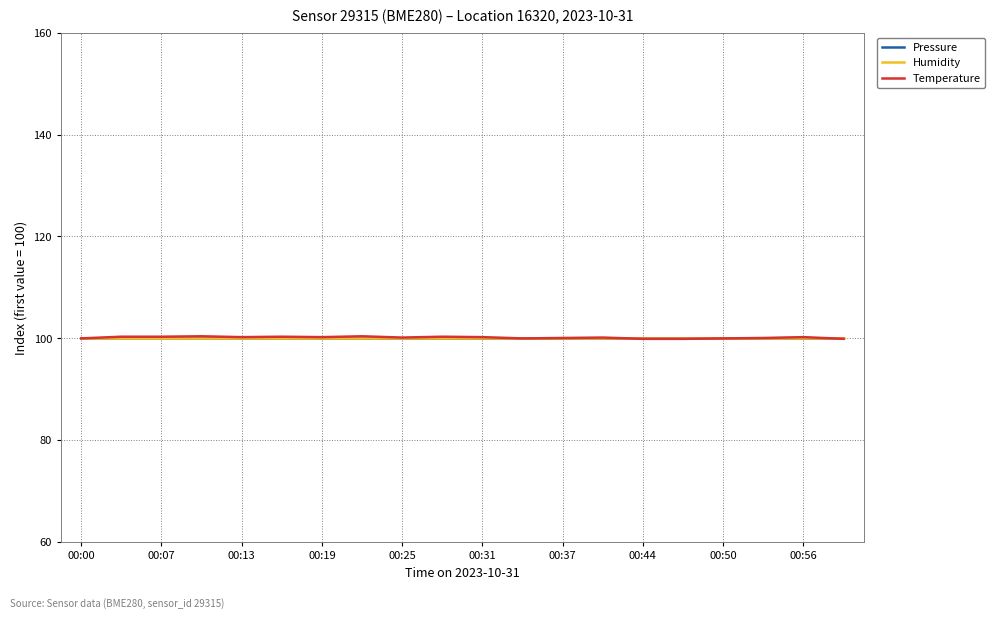

What is the maximum value shown in the chart?

100.4